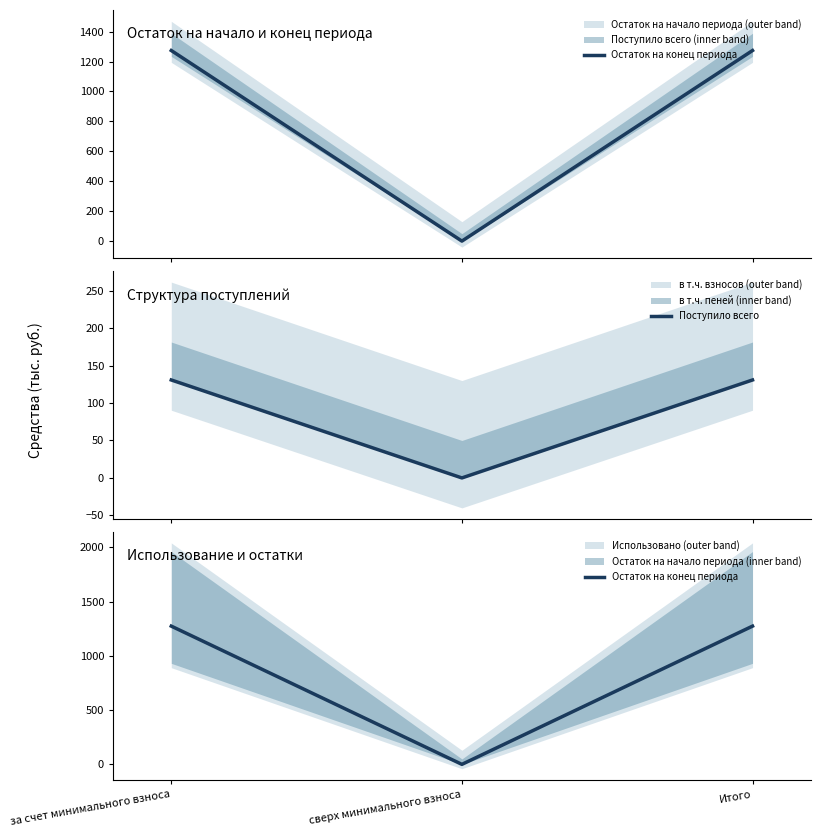

The value of Остаток на конец периода at Итого is 1741.3. True or false?

False